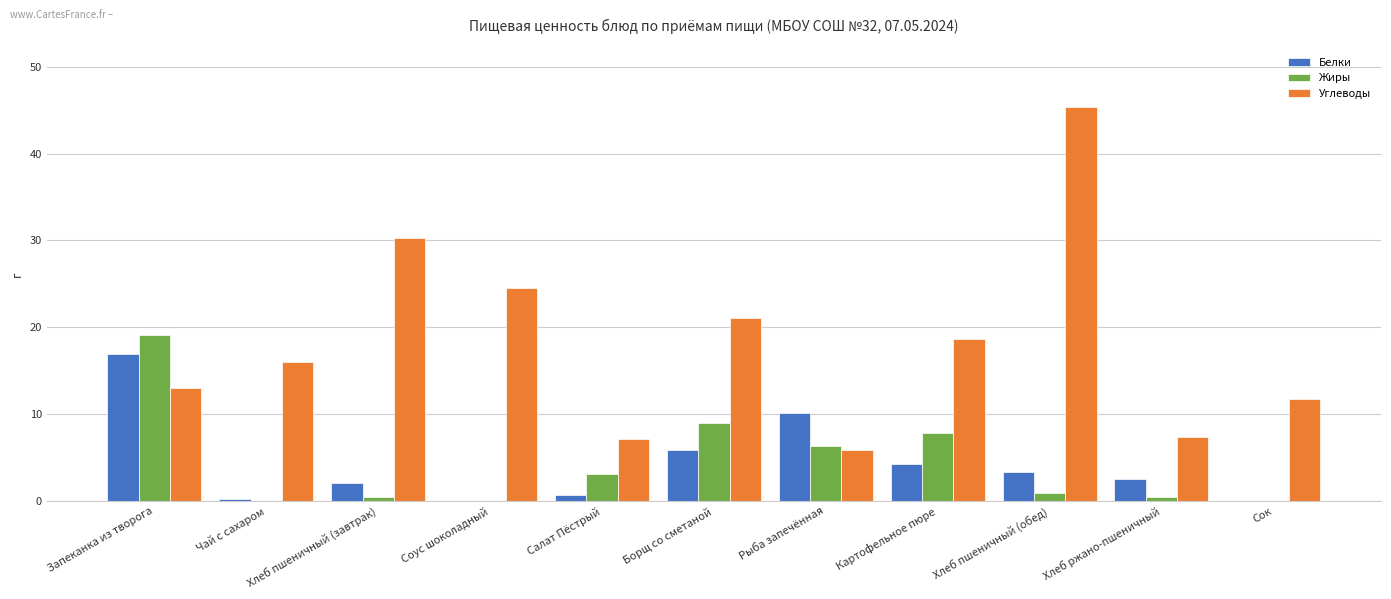

Which series has the largest total across all categories?

Углеводы